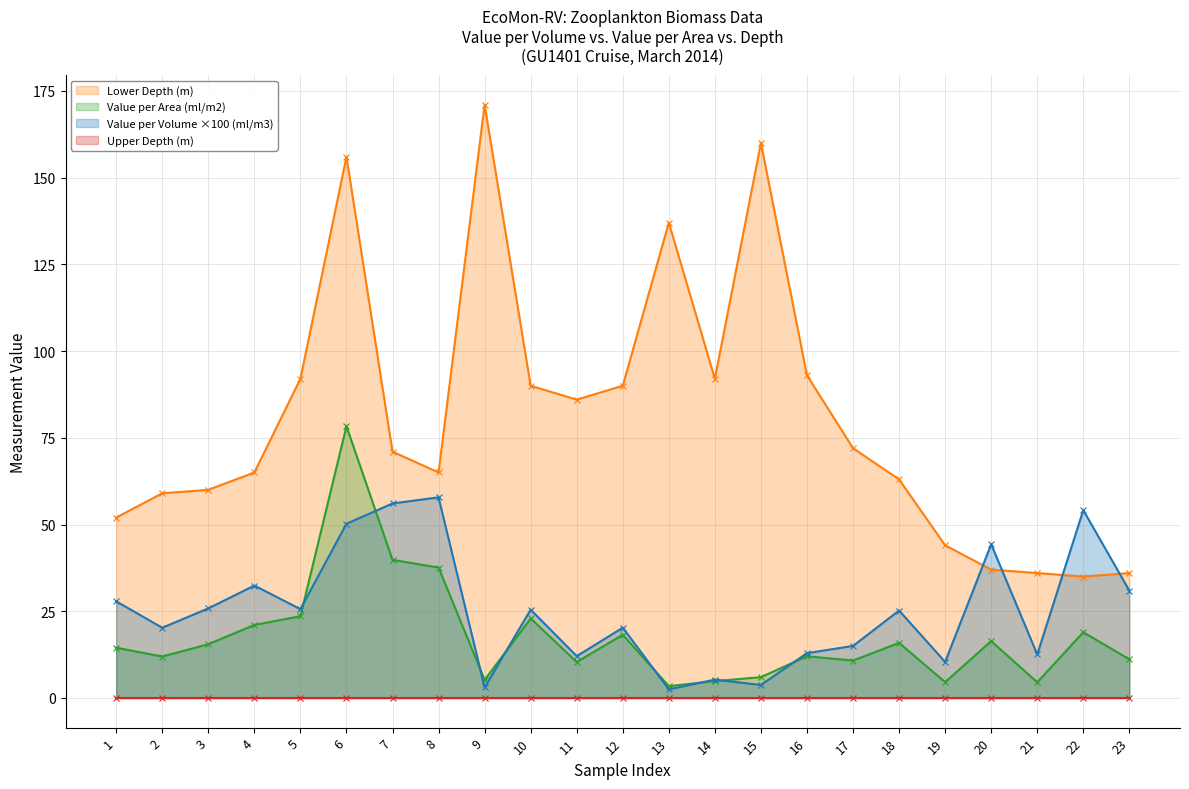

What is the maximum value for Value per Area (ml/m2)?

78.3